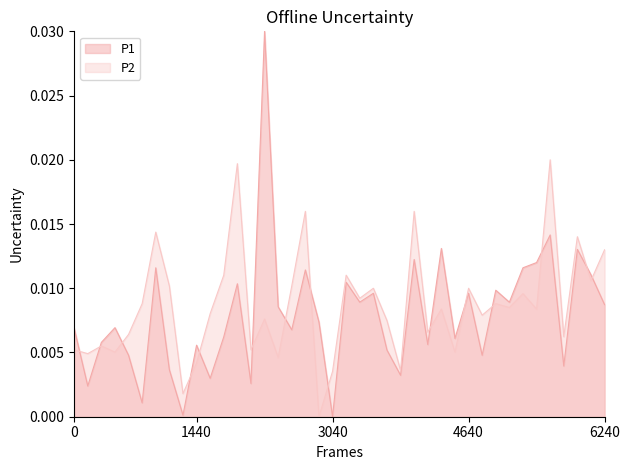

Which series has the largest range (max minus min)?

P1